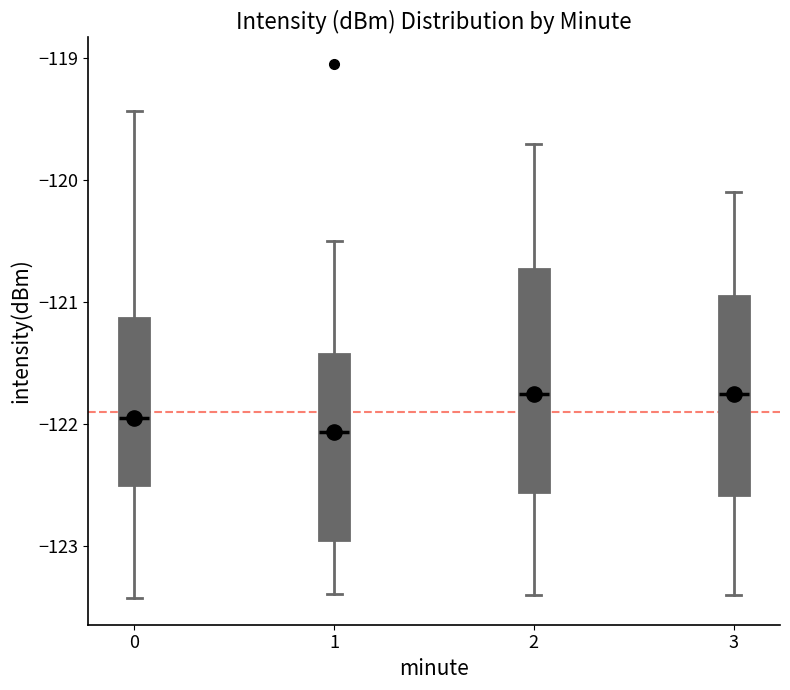

Where does the median line of the box at x = 3 sit on the y-axis? The values are not printed on the chart, so give them approximately, as read against the axis.

-121.7